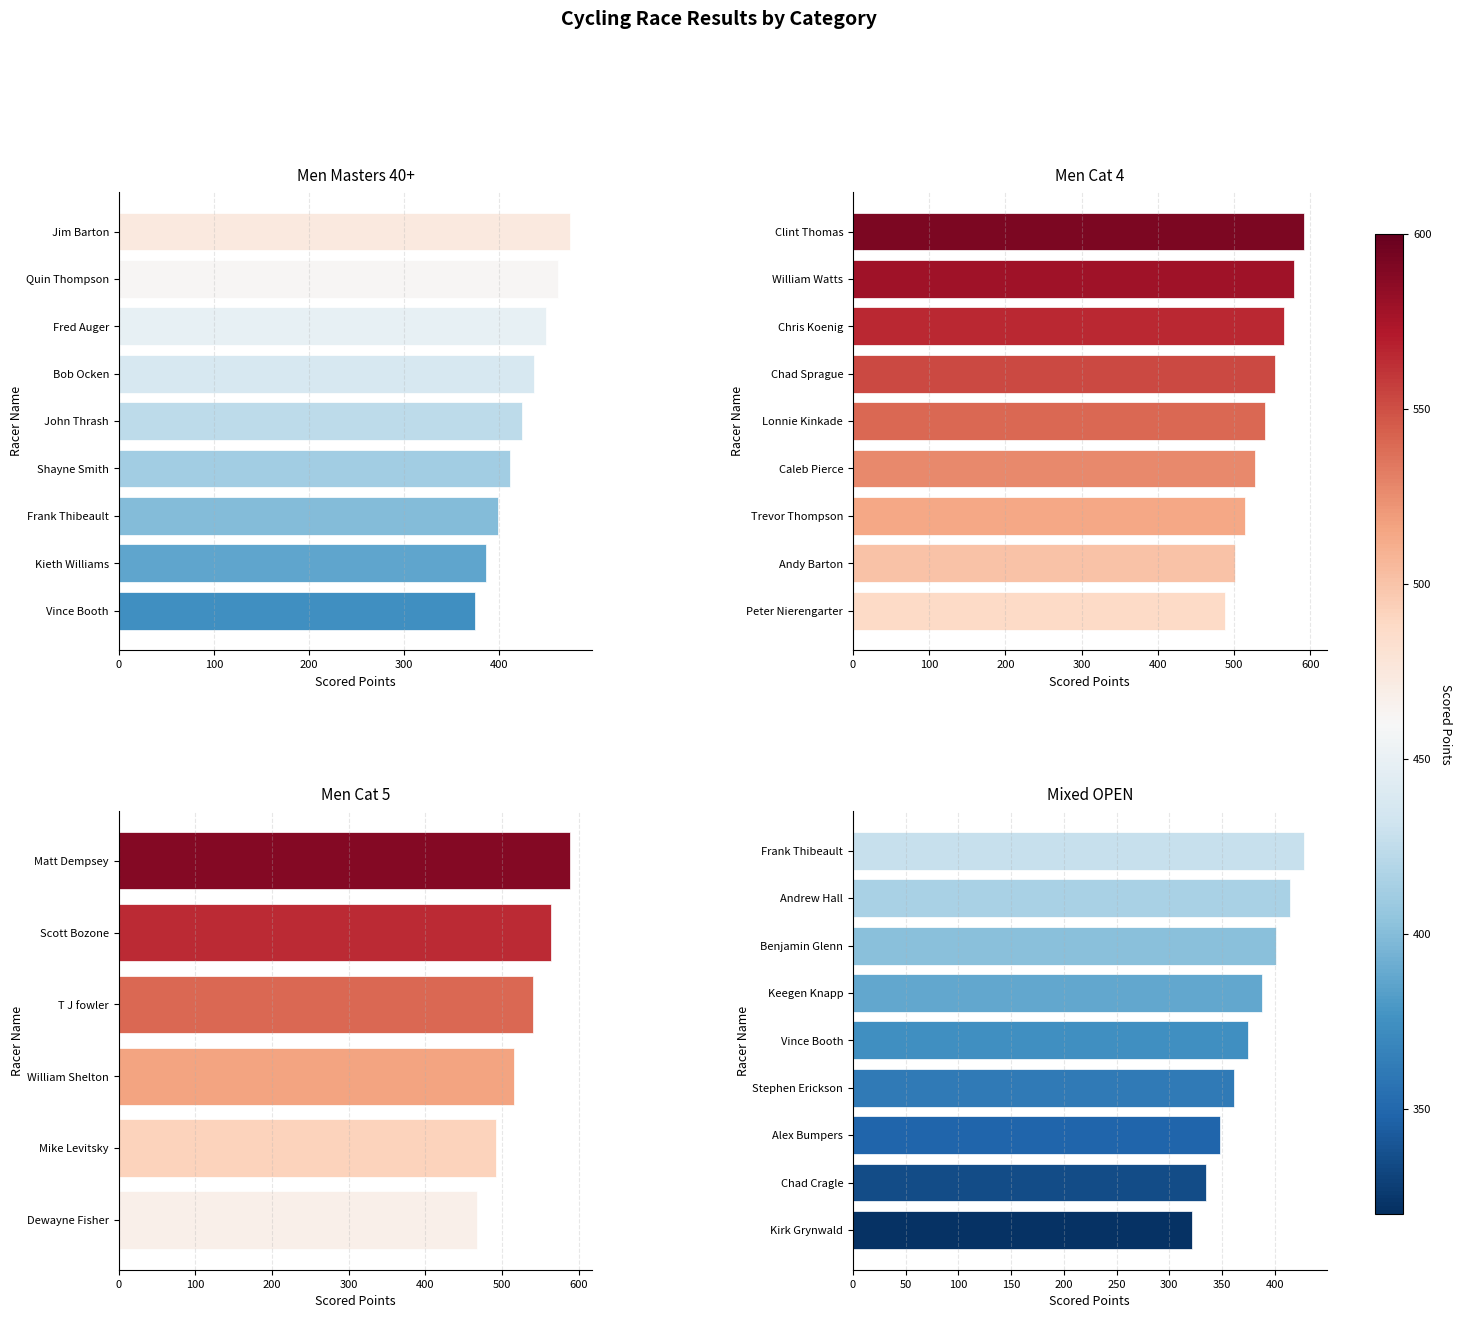

What position from the left is Mixed OPEN?

4